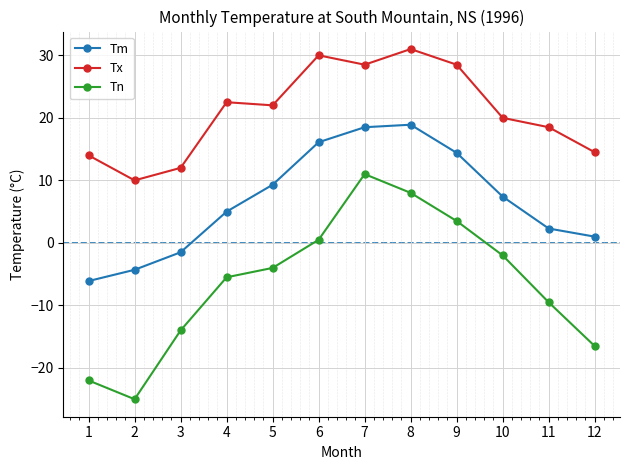

List the series in order of their peak value, lowest first.

Tn, Tm, Tx